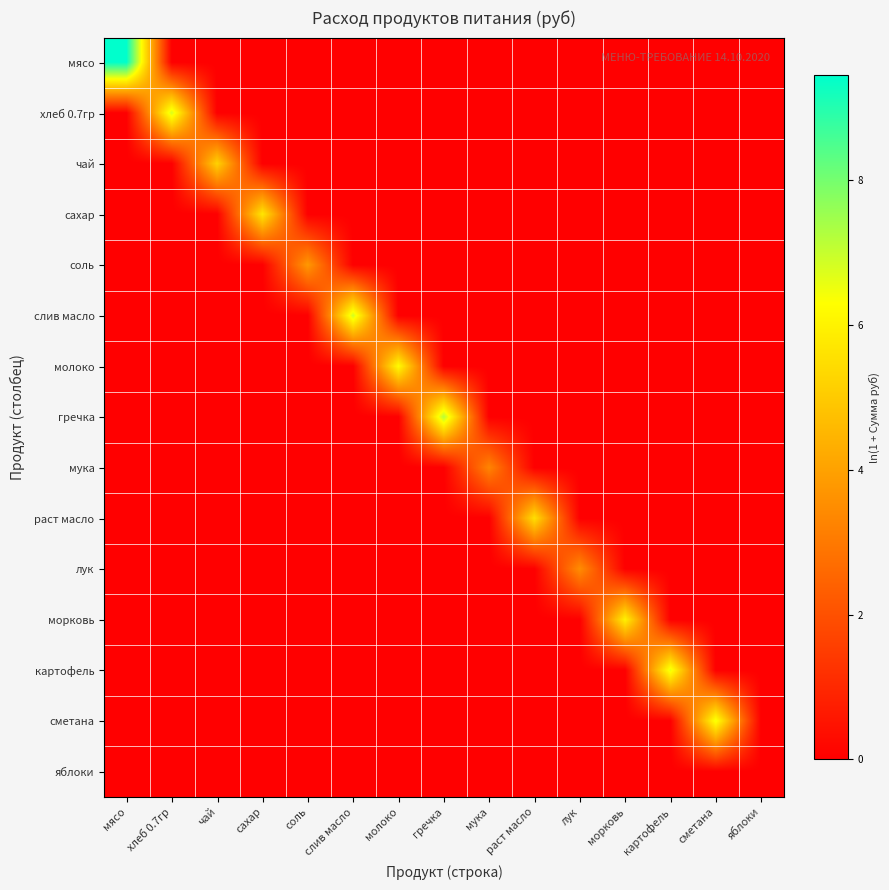

What is the total value across all series at чай?

5.2